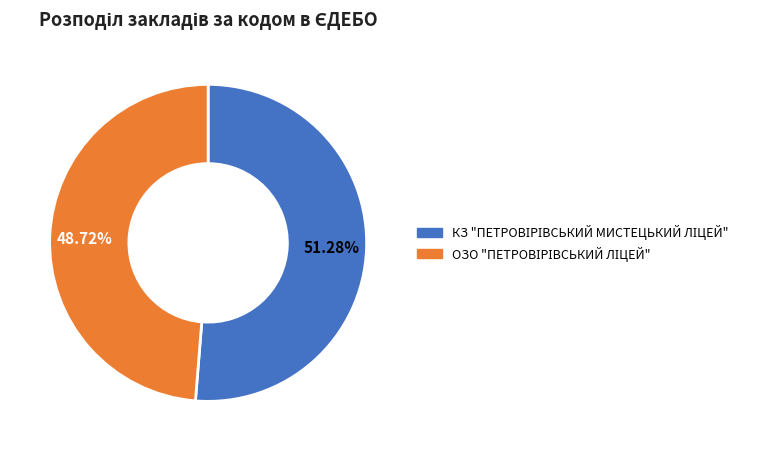

Does any single category account for the majority?

Yes